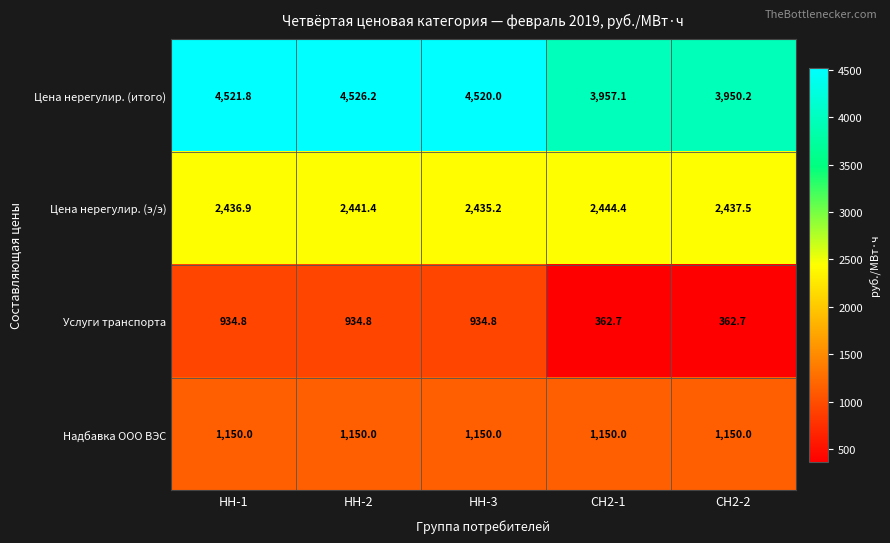

Reading left to right, list all the values displayed in this chart.

Цена нерегулир. (итого): НН-1=4521.8	НН-2=4526.2	НН-3=4520.0	СН2-1=3957.1	СН2-2=3950.2
Цена нерегулир. (э/э): НН-1=2436.9	НН-2=2441.4	НН-3=2435.2	СН2-1=2444.4	СН2-2=2437.5
Услуги транспорта: НН-1=934.8	НН-2=934.8	НН-3=934.8	СН2-1=362.7	СН2-2=362.7
Надбавка ООО ВЭС: НН-1=1150.0	НН-2=1150.0	НН-3=1150.0	СН2-1=1150.0	СН2-2=1150.0